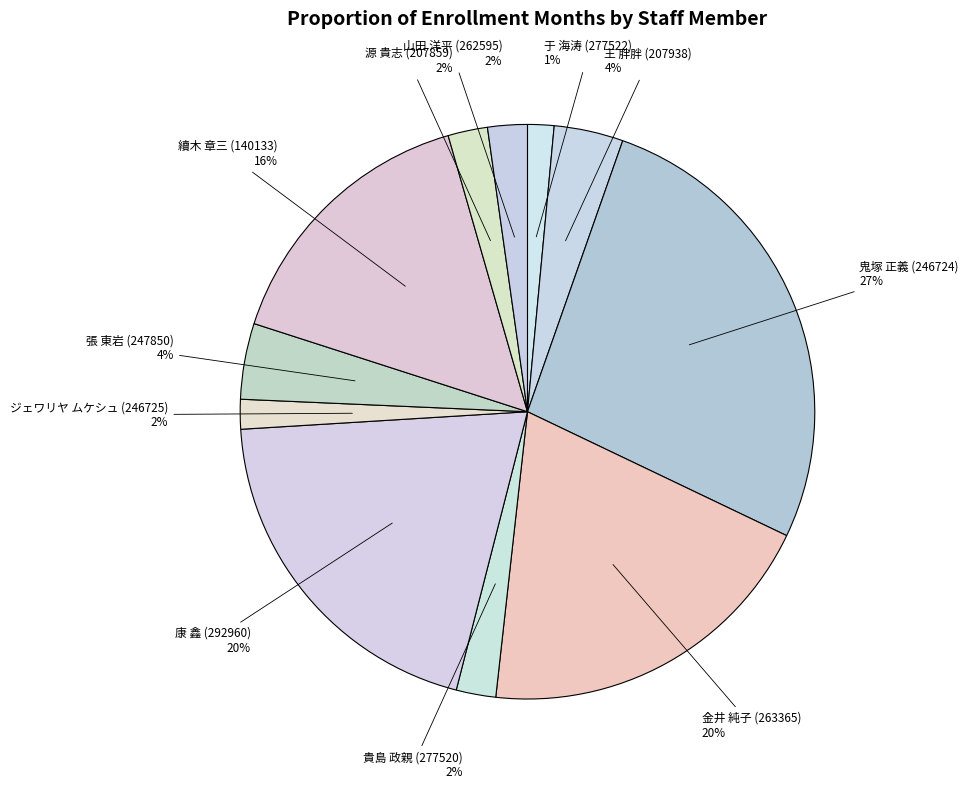

How many slices are in this pie chart?

11